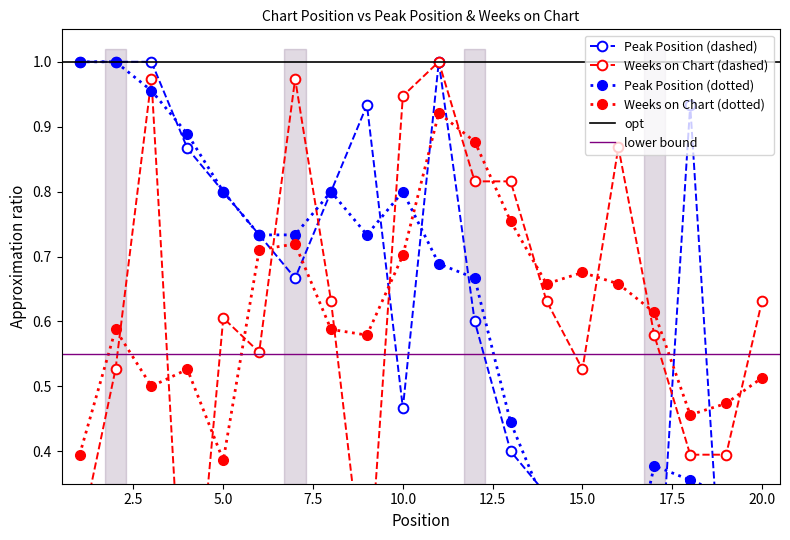

What is the value of the Weeks on Chart point at the 2nd from the left?

0.5